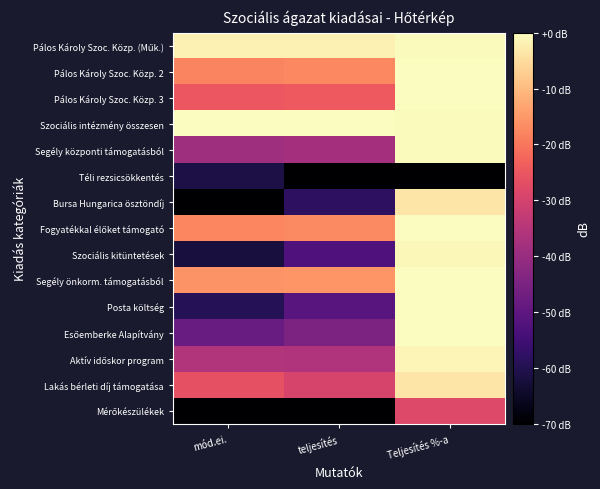

What is the smallest value displayed?

-70.0